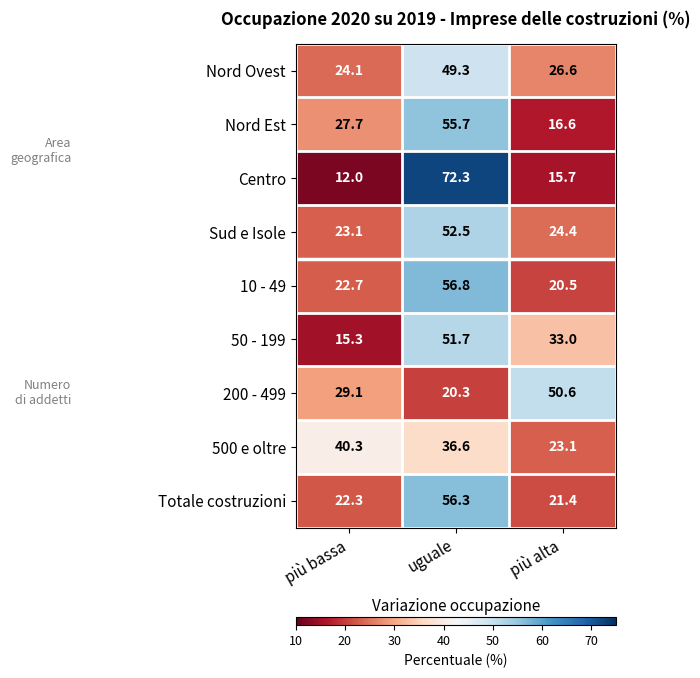

Reading left to right, what are all the values shown in this chart?

Nord Ovest: 24.1	49.3	26.6
Nord Est: 27.7	55.7	16.6
Centro: 12.0	72.3	15.7
Sud e Isole: 23.1	52.5	24.4
10 - 49: 22.7	56.8	20.5
50 - 199: 15.3	51.7	33.0
200 - 499: 29.1	20.3	50.6
500 e oltre: 40.3	36.6	23.1
Totale costruzioni: 22.3	56.3	21.4